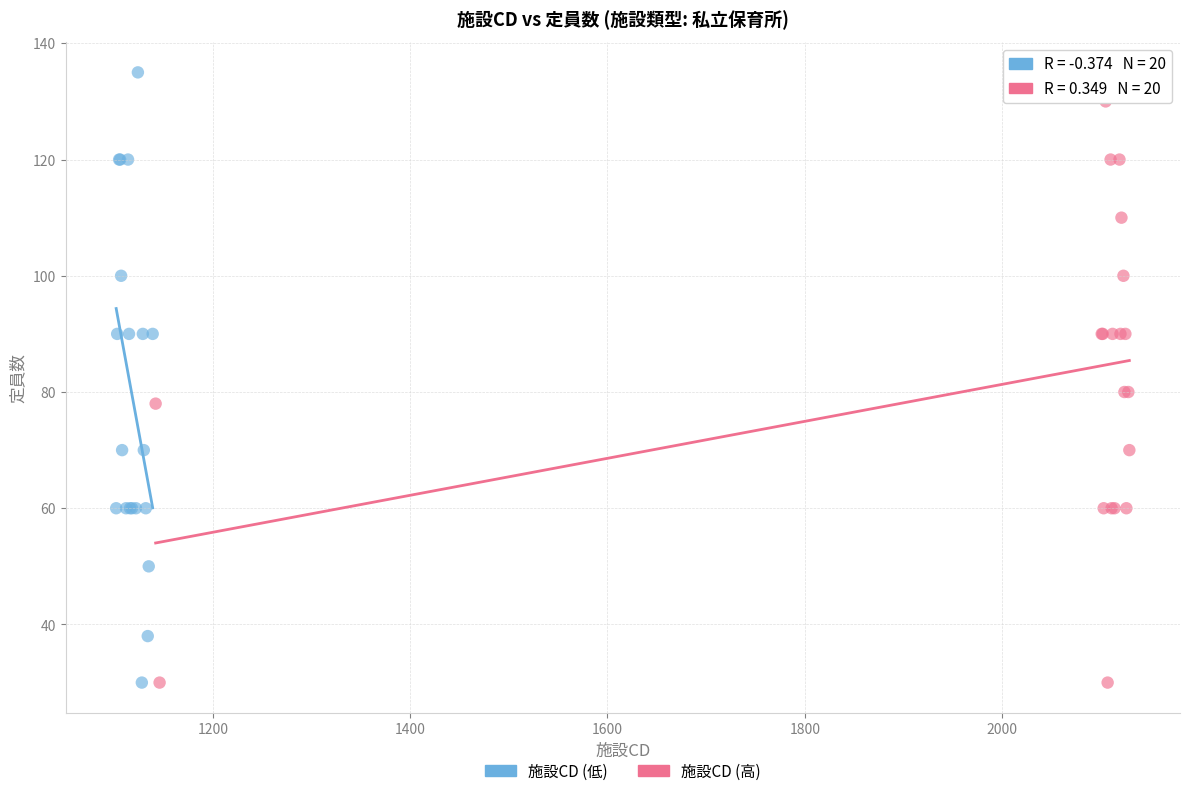

Which series contains the highest Y value?

施設CD (低)